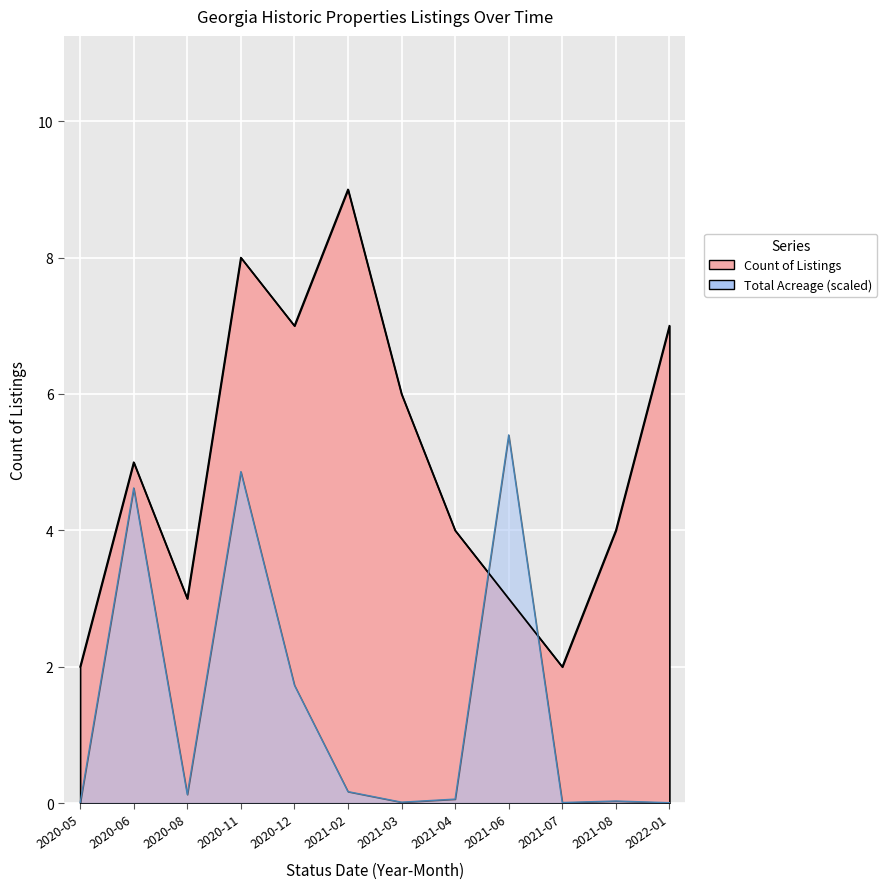

The Total Acreage series shows 0.0 at 2021-04. True or false?

False